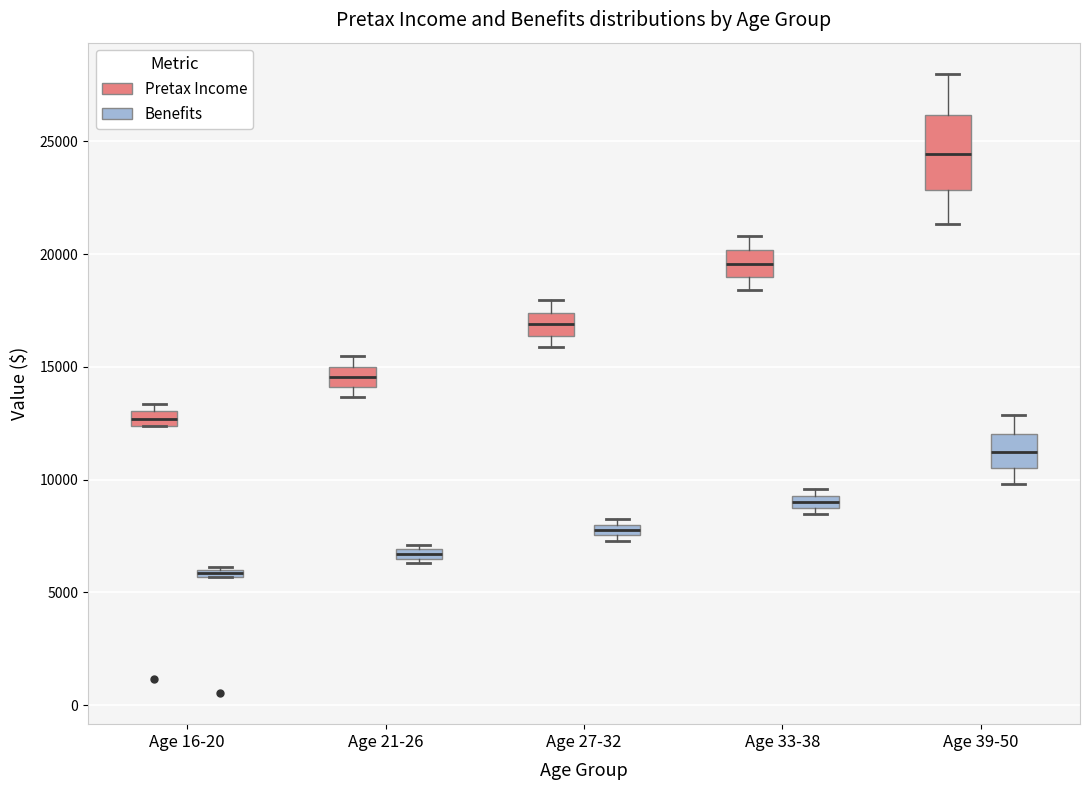

Which box is the tallest, from its lower edge to its upper edge?

Age 39-50 (Pretax Income)